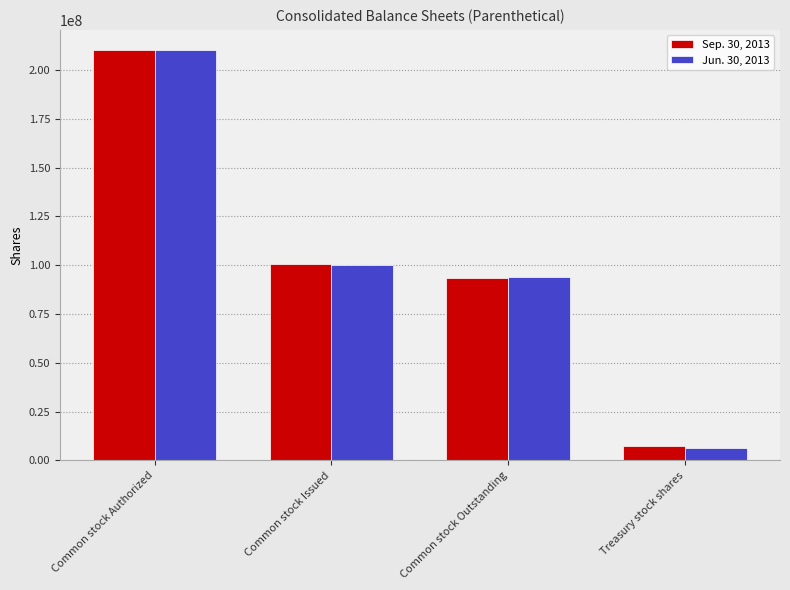

What is the average value of the Sep. 30, 2013 series?

102681040